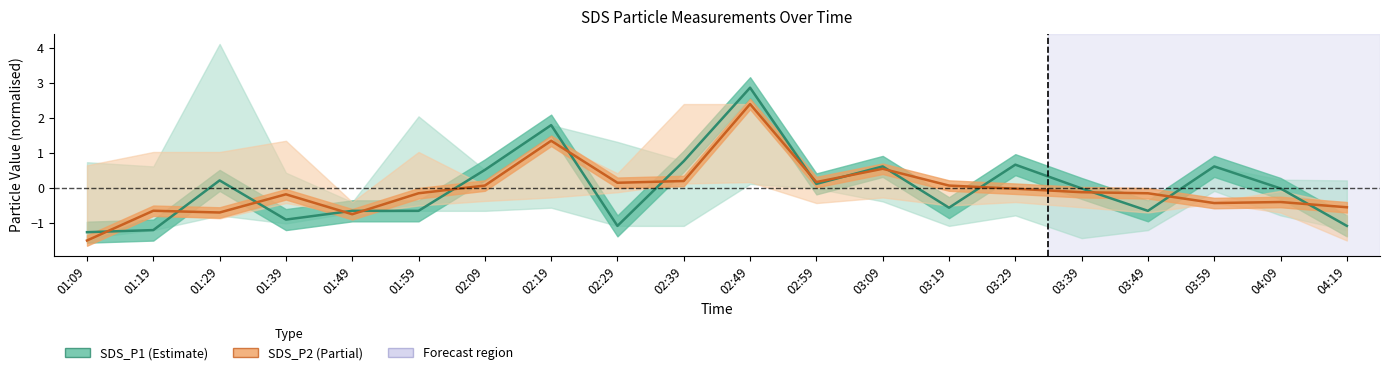

At how many categories does at least one series exceed 1?

2